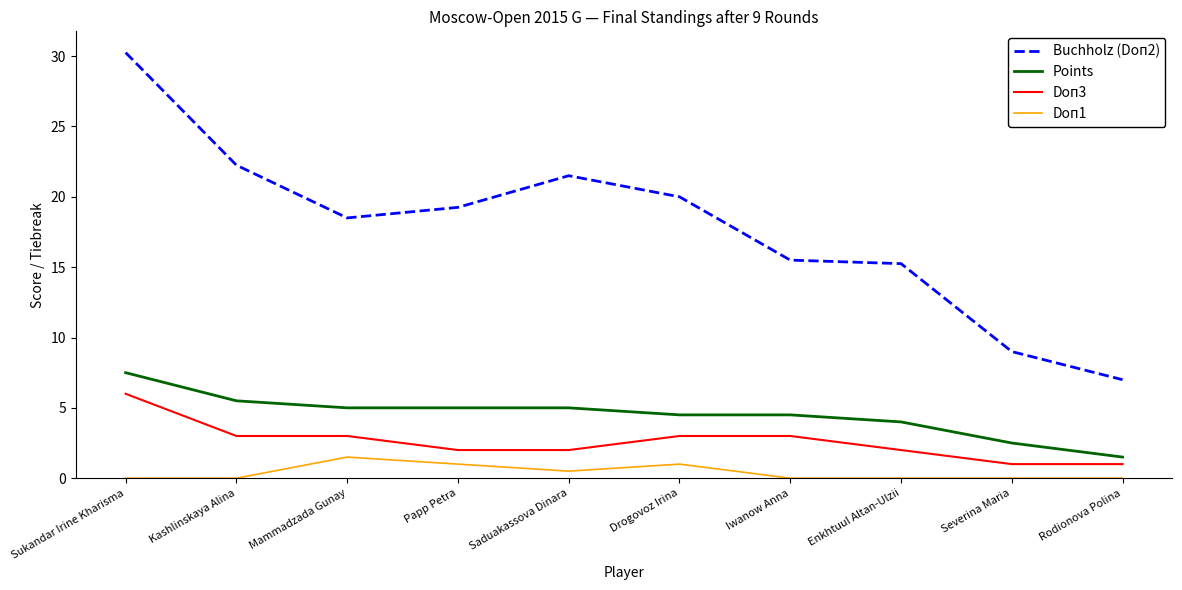

What position from the left is Mammadzada Gunay?

3